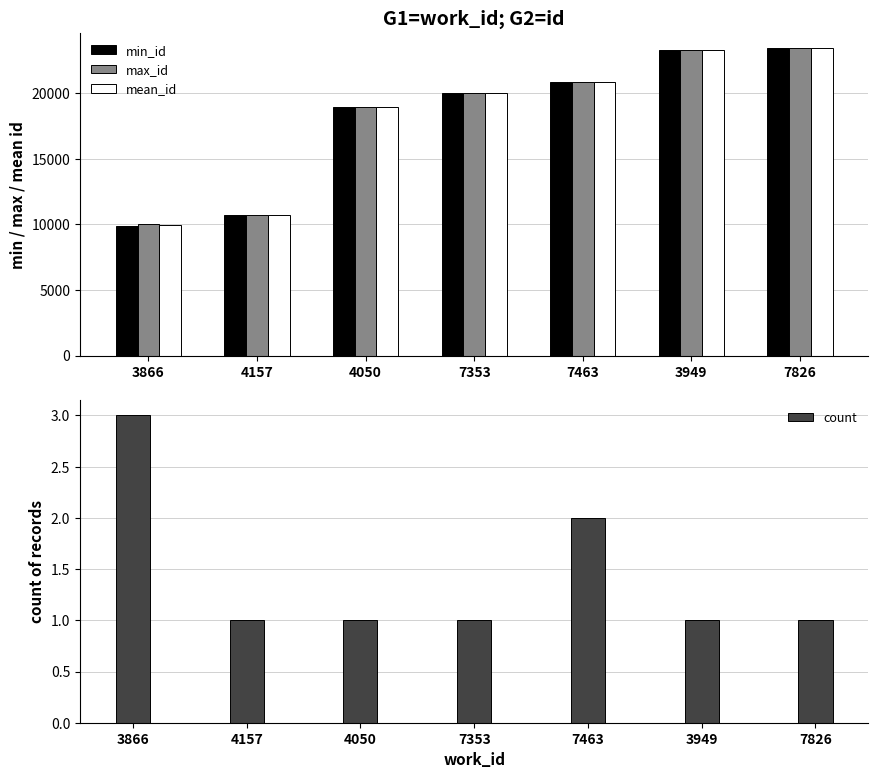

Which has a higher value, 7353 or 4157?

7353